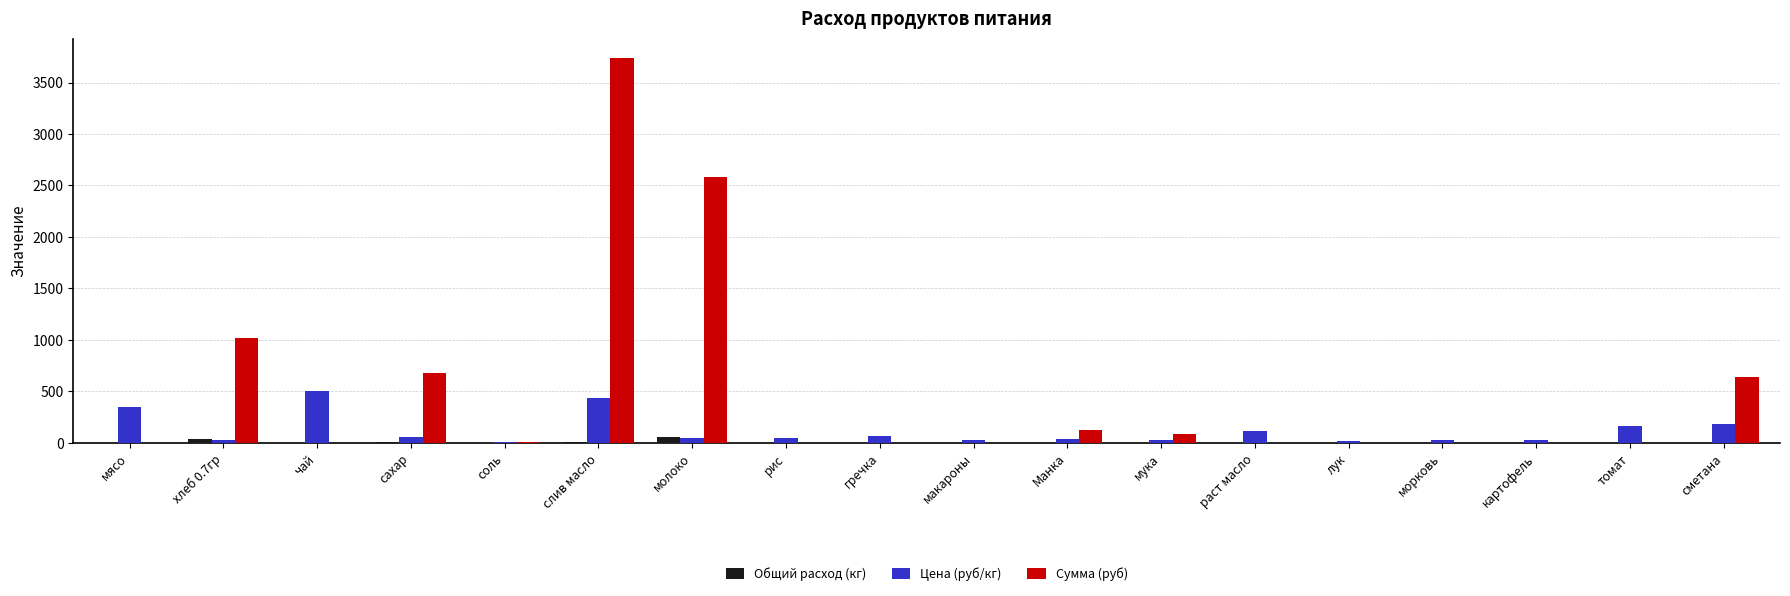

The Сумма (руб) series shows 2178.1 at картофель. True or false?

False